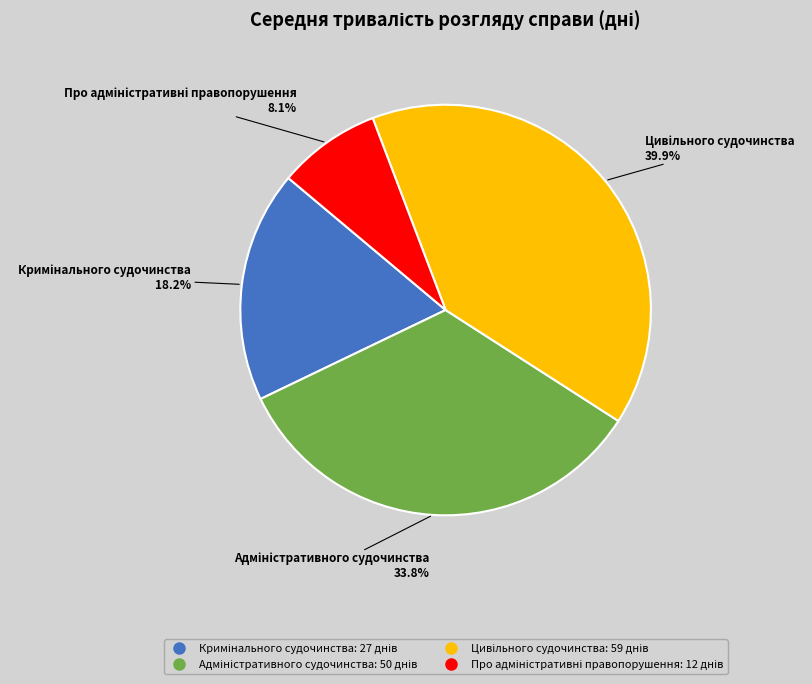

Is there any slice that represents more than half of the pie?

No